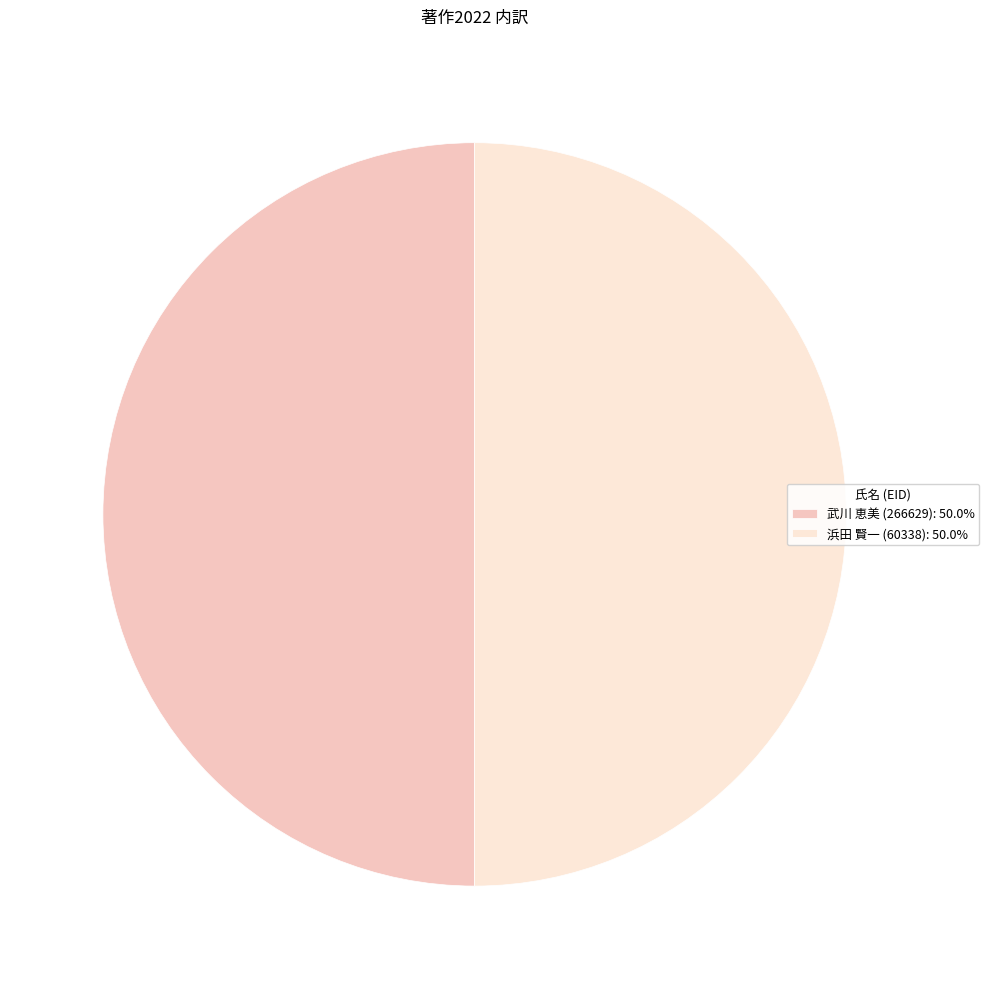

What is the ratio of the value at 浜田 賢一 (60338): 50.0% to the value at 武川 恵美 (266629): 50.0%?

1.0